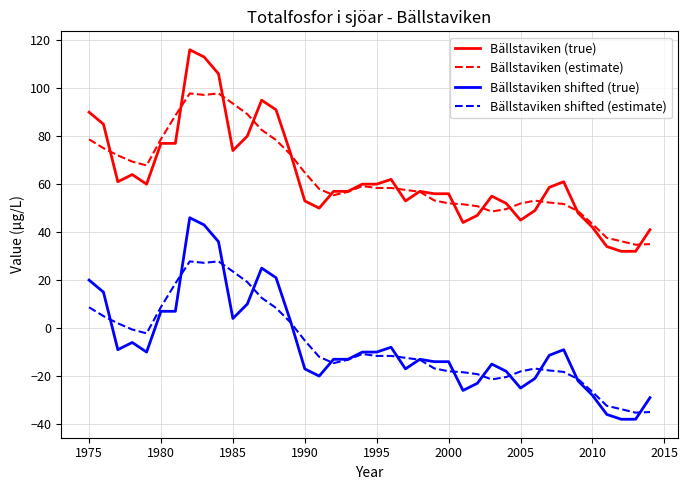

List the series in order of their peak value, highest first.

Bällstaviken (true), Bällstaviken (estimate), Bällstaviken shifted (true), Bällstaviken shifted (estimate)